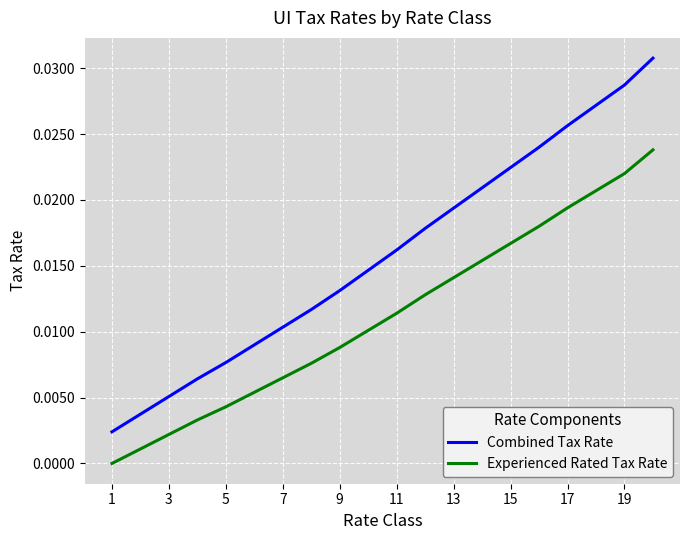

Rank the series by their maximum value, from lowest to highest.

Experienced Rated Tax Rate, Combined Tax Rate